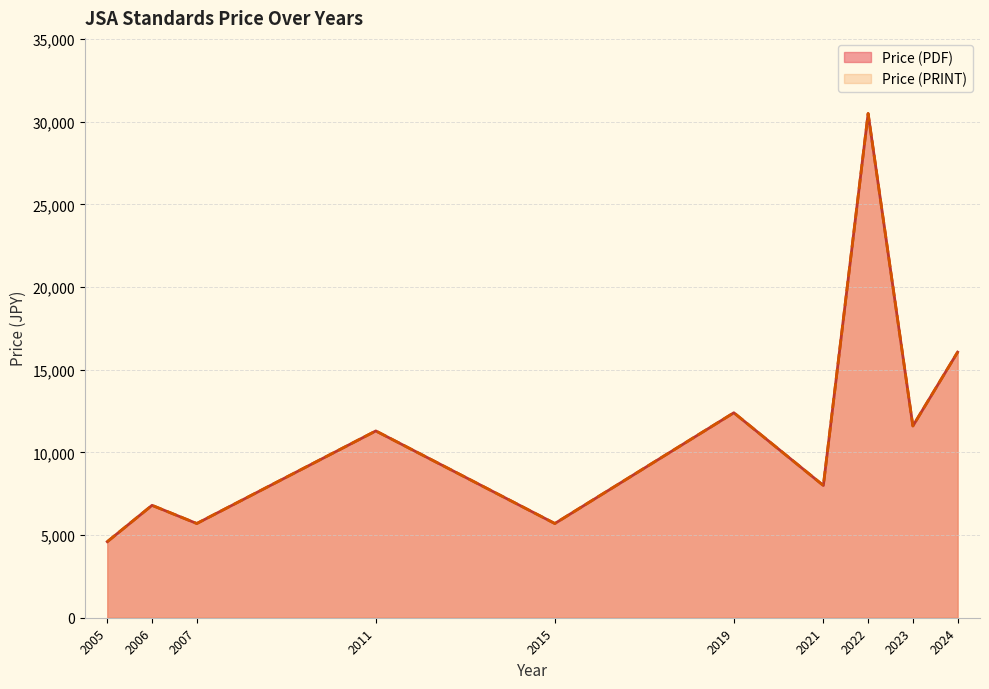

How many interior local valleys does the Price (PRINT) series have?

6